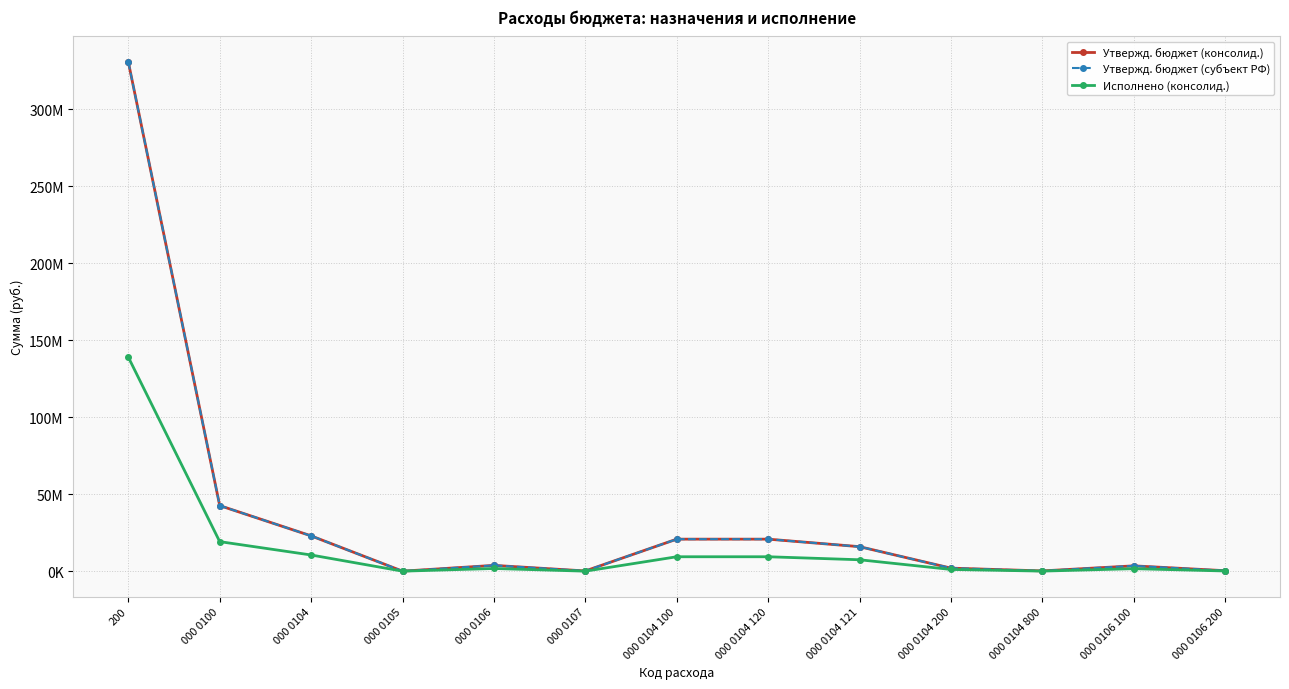

Does the chart have visible grid lines?

Yes